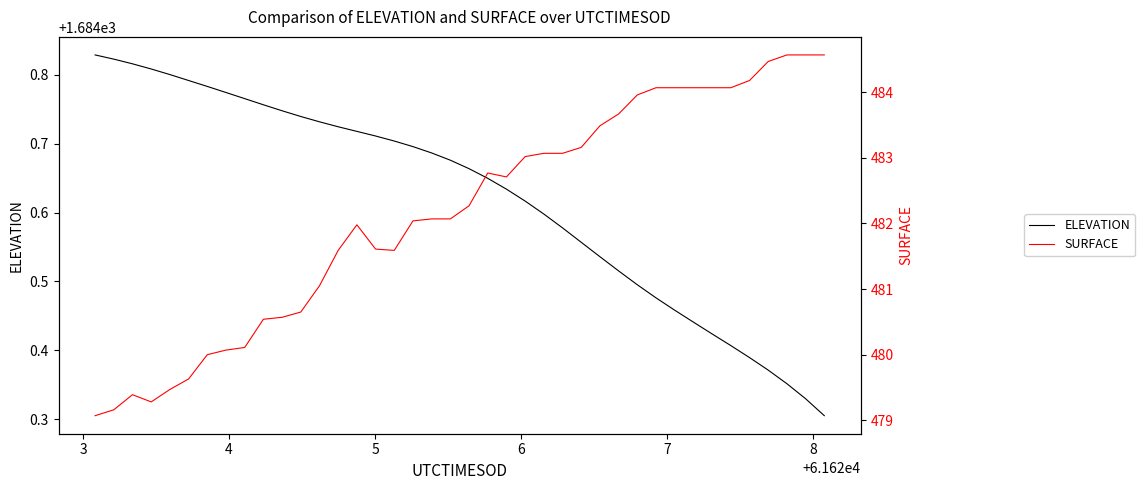

What is the minimum value shown in the chart?

479.1